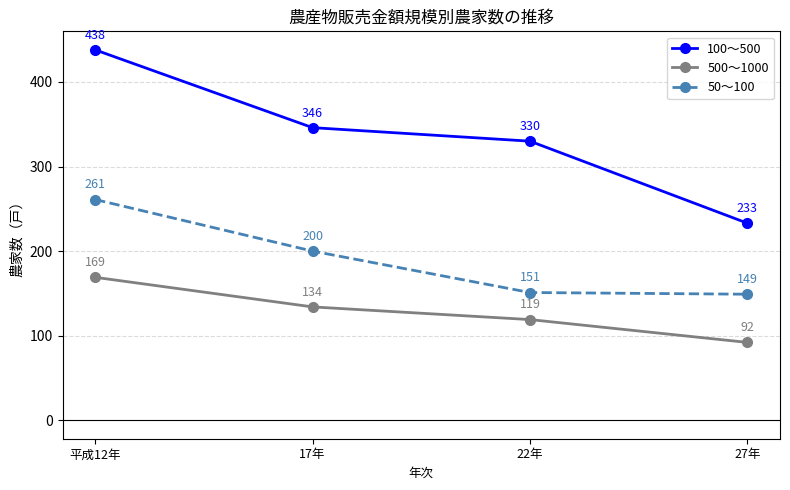

True or false: 50〜100 and 100〜500 intersect in this chart.

False